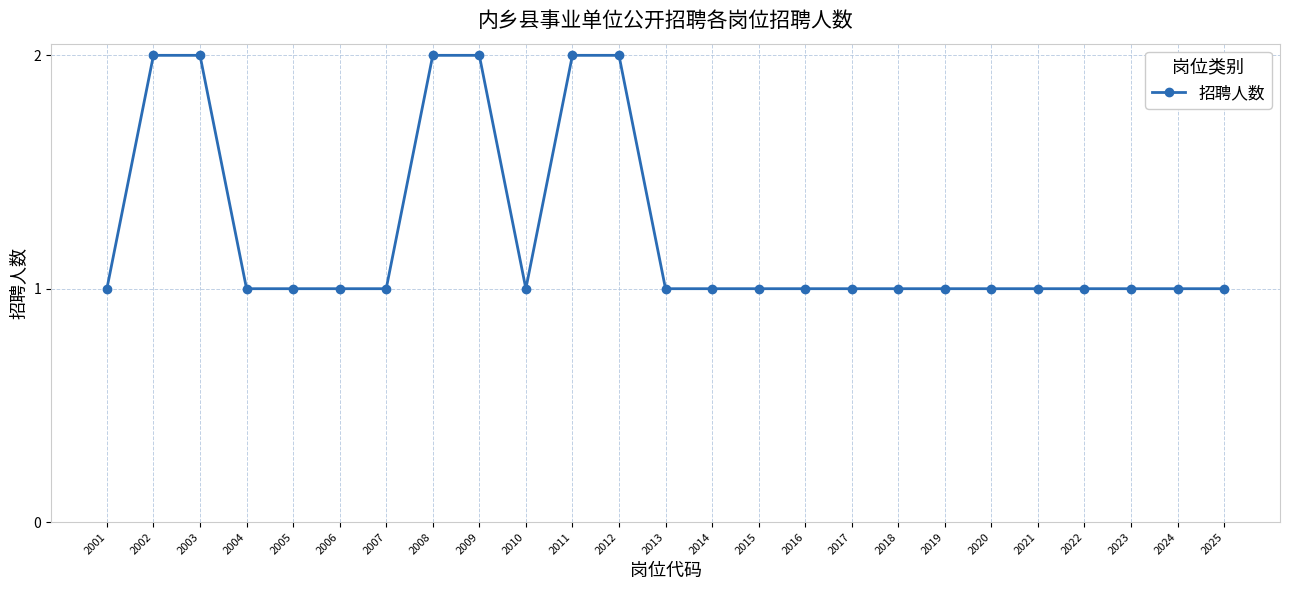

Approximately how many times larger is the value at 2021 compared to 2019?

1.0